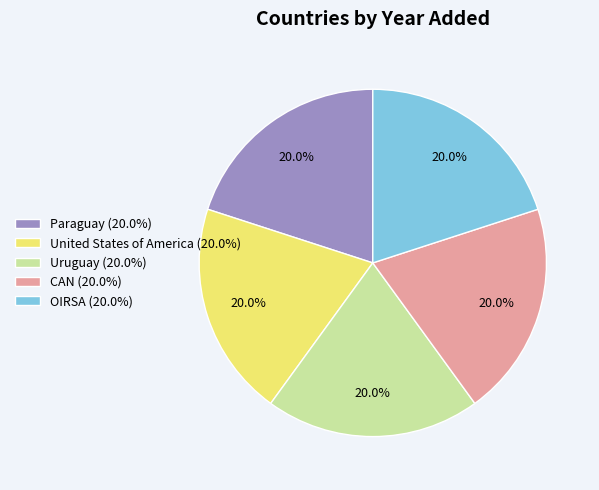

What percentage do Paraguay and OIRSA together represent?

40.0%